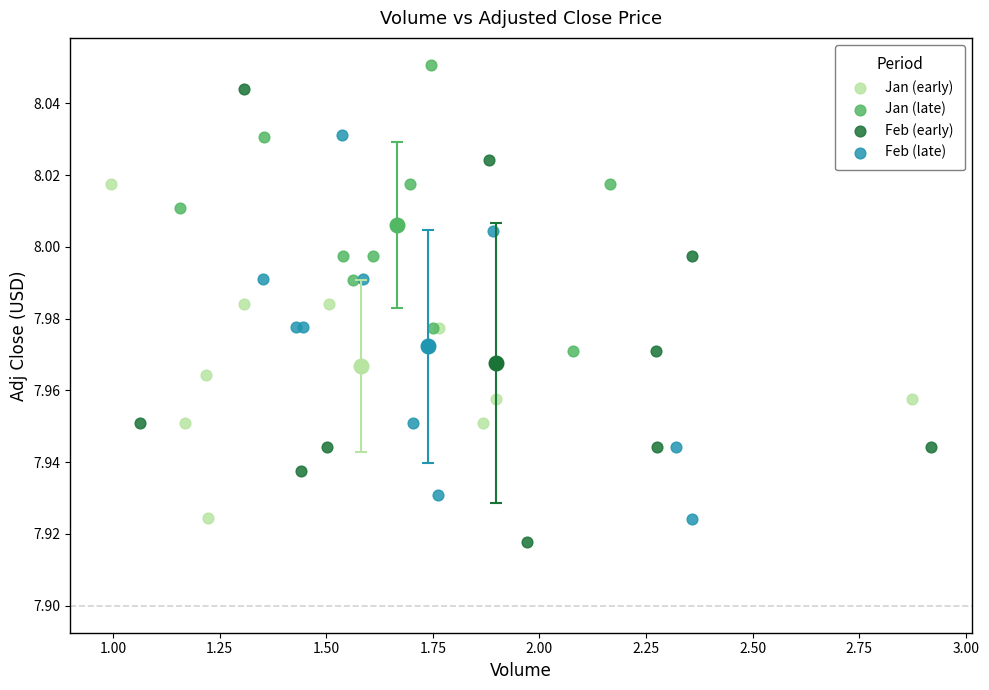

Which series has the largest Y range (max minus min)?

Feb (early)